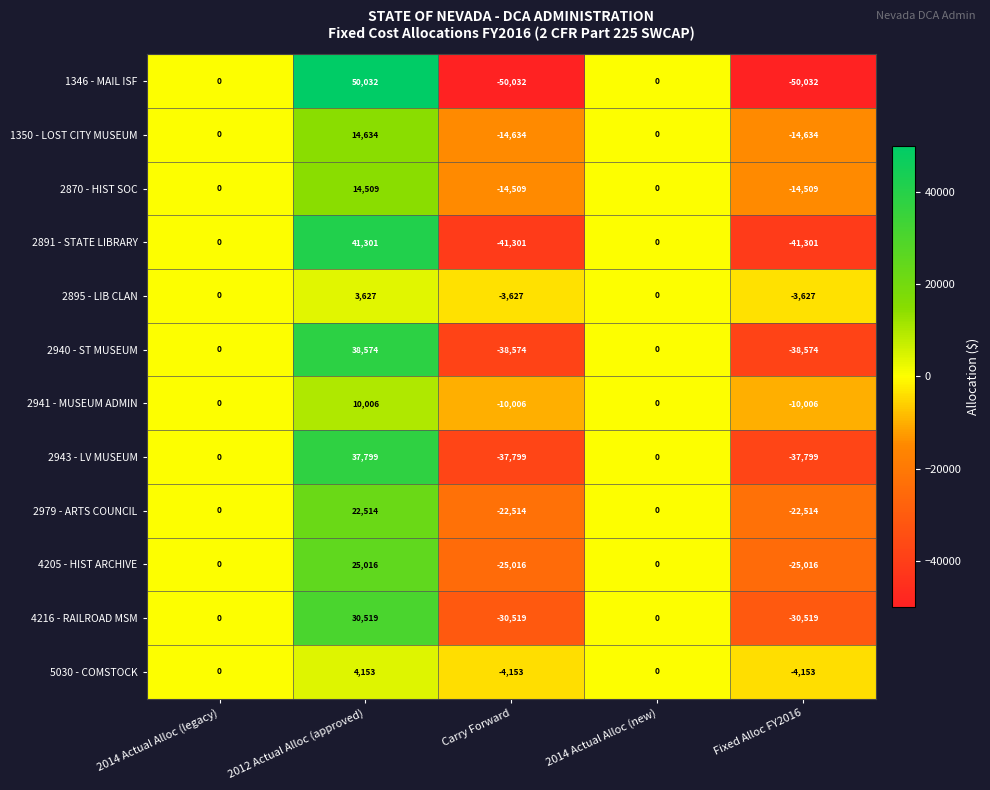

Rank the series at Carry Forward from highest to lowest value.

2895 - LIB CLAN, 5030 - COMSTOCK, 2941 - MUSEUM ADMIN, 2870 - HIST SOC, 1350 - LOST CITY MUSEUM, 2979 - ARTS COUNCIL, 4205 - HIST ARCHIVE, 4216 - RAILROAD MSM, 2943 - LV MUSEUM, 2940 - ST MUSEUM, 2891 - STATE LIBRARY, 1346 - MAIL ISF